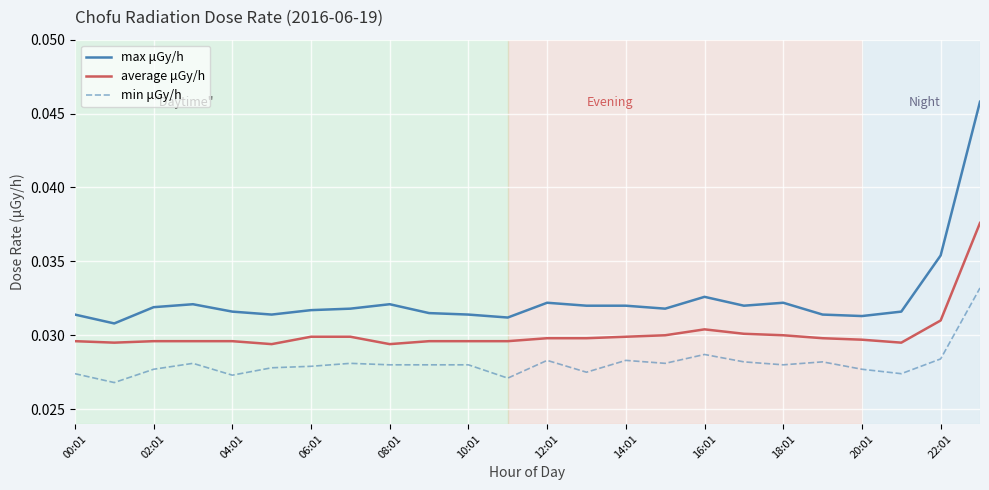

Rank the series by their average value, from lowest to highest.

min μGy/h, average μGy/h, max μGy/h